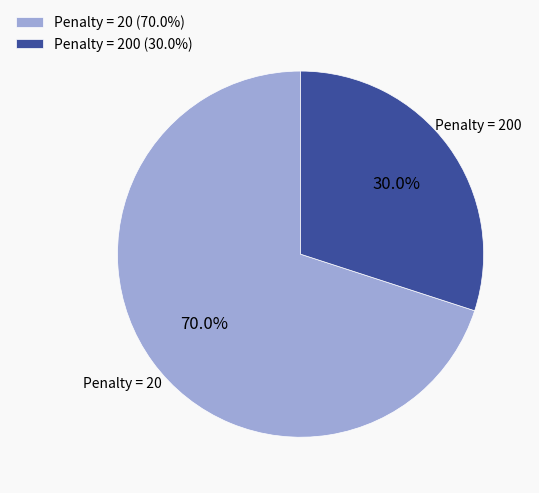

Do Penalty = 200 (30.0%) and Penalty = 20 (70.0%) together represent more than half of the pie?

Yes